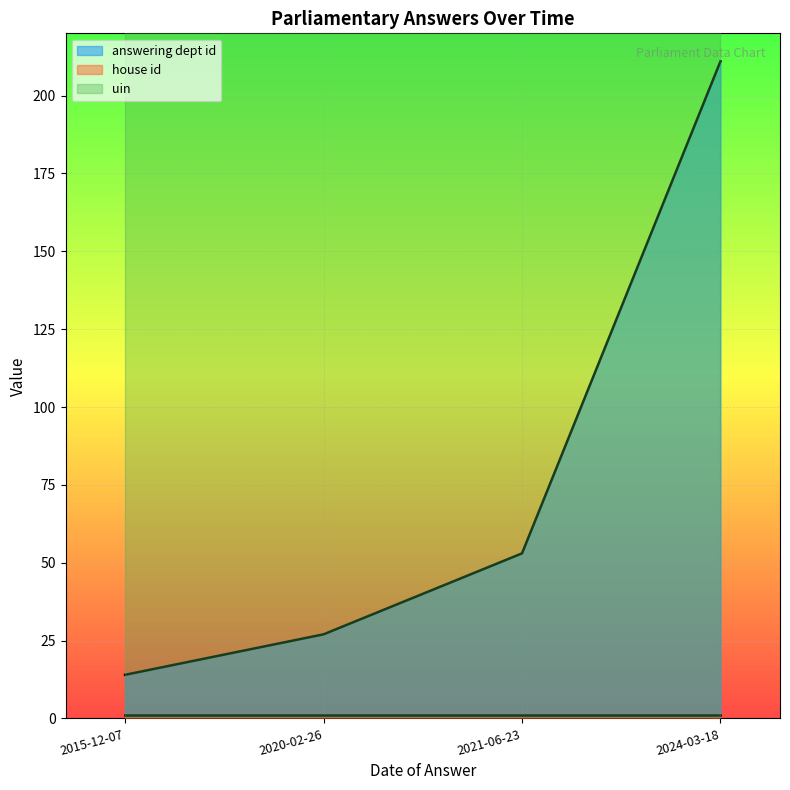

True or false: uin and house id intersect in this chart.

False